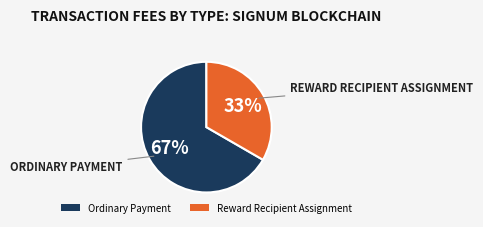

Which category has the biggest portion of the pie?

Ordinary Payment